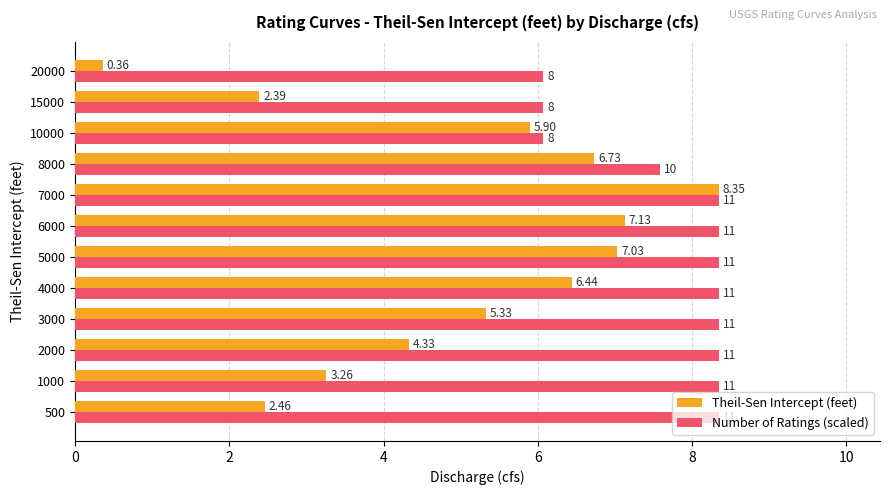

What are all the series names shown in the legend?

Theil-Sen Intercept (feet), Number of Ratings (scaled)